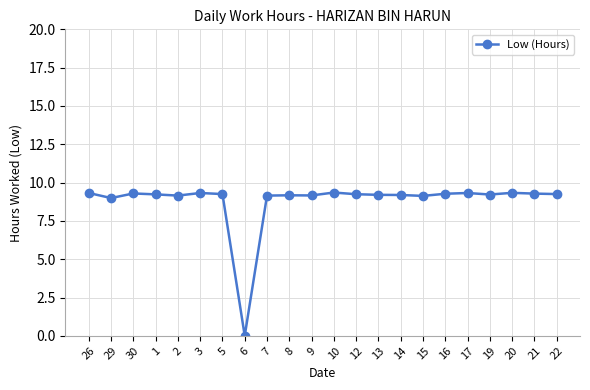

Does the chart display data point markers on the line(s)?

Yes